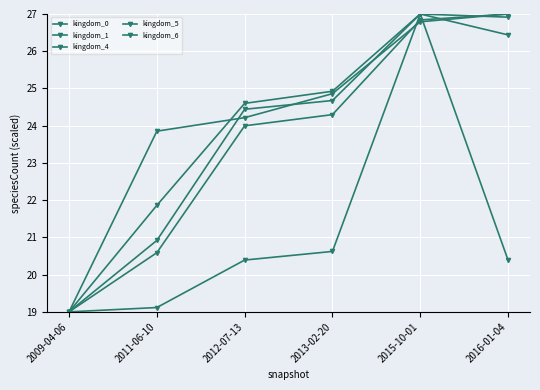

Rank the series by their maximum value, from highest to lowest.

kingdom_0, kingdom_1, kingdom_4, kingdom_5, kingdom_6